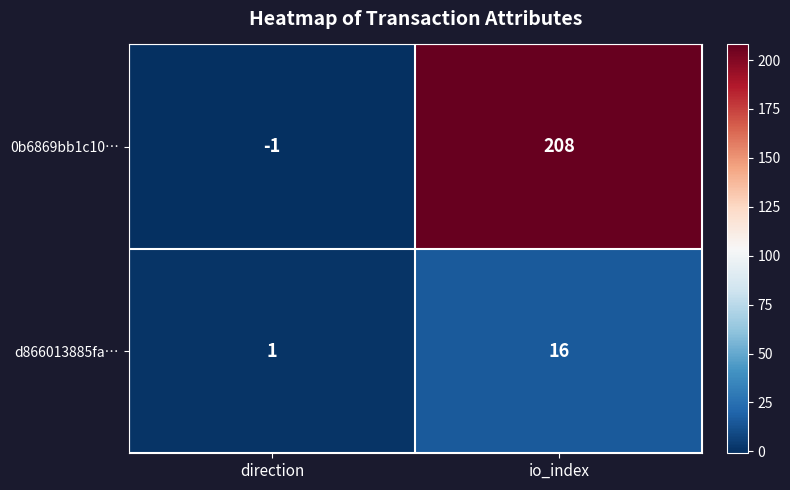

What is the sum of all d866013885fa… values?

17